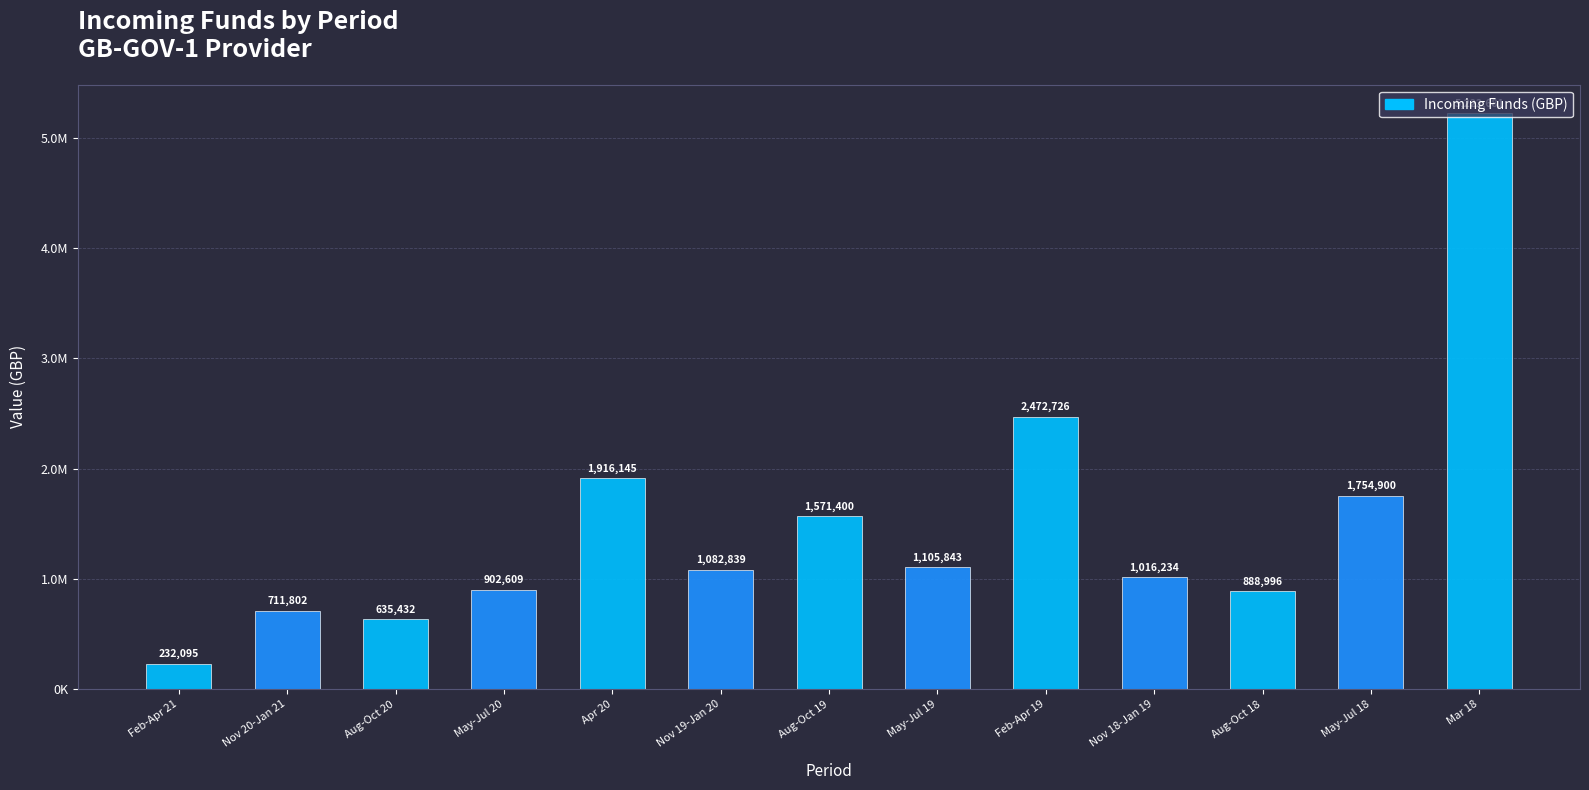

Which label corresponds to the smallest value in the chart?

Feb-Apr 21